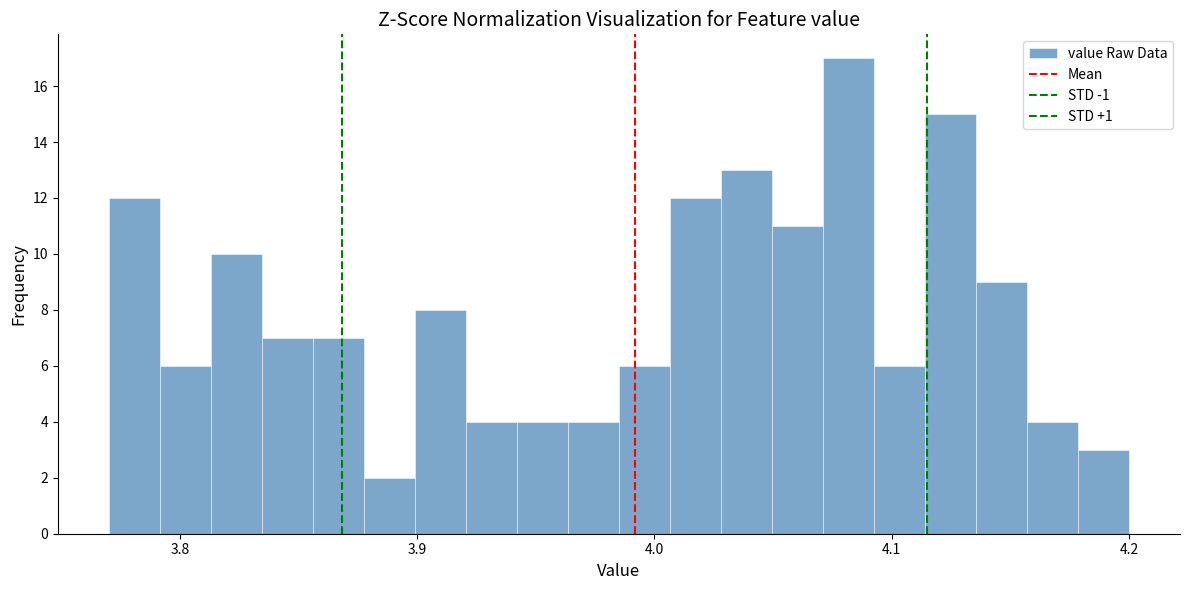

Around what value on the x-axis is the tallest bar? Give the approximate position of its centre, as read against the axis.

4.08